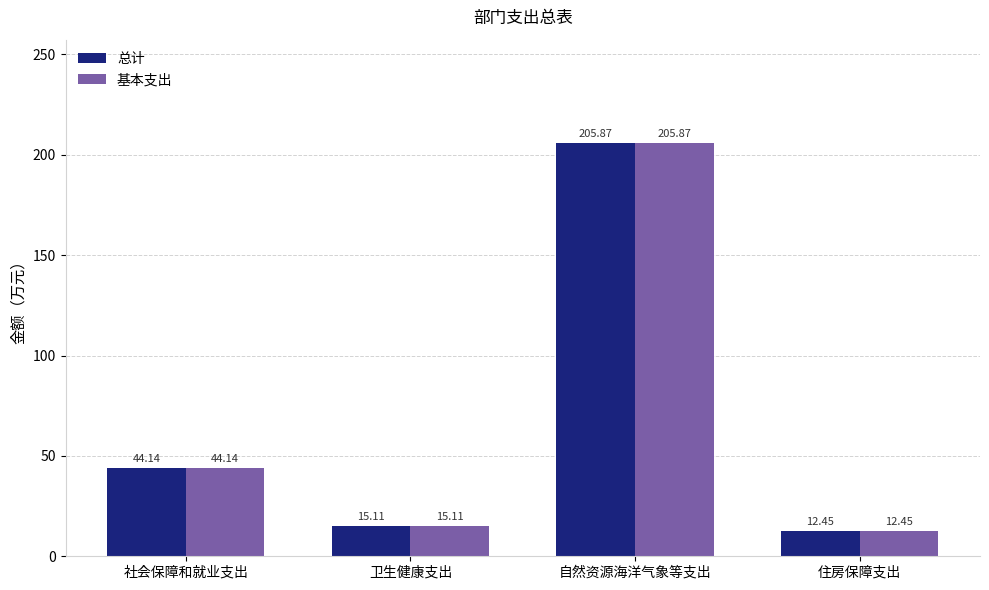

What is the total value across all series at 社会保障和就业支出?

88.3